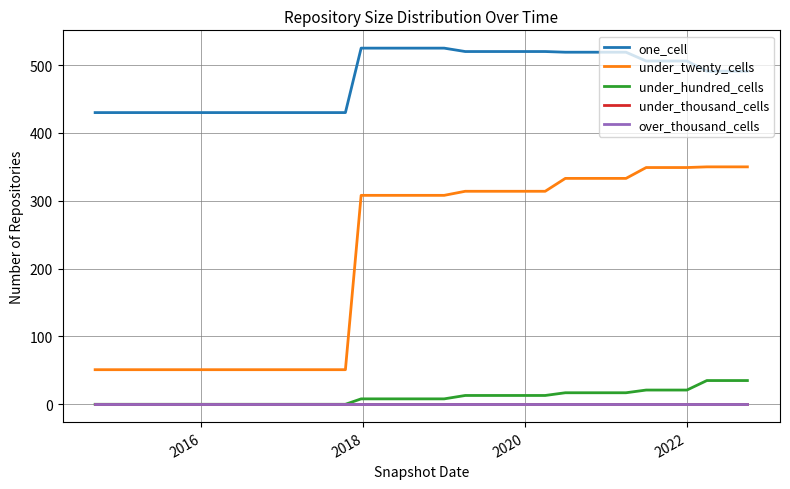

How many lines are shown in the chart?

5